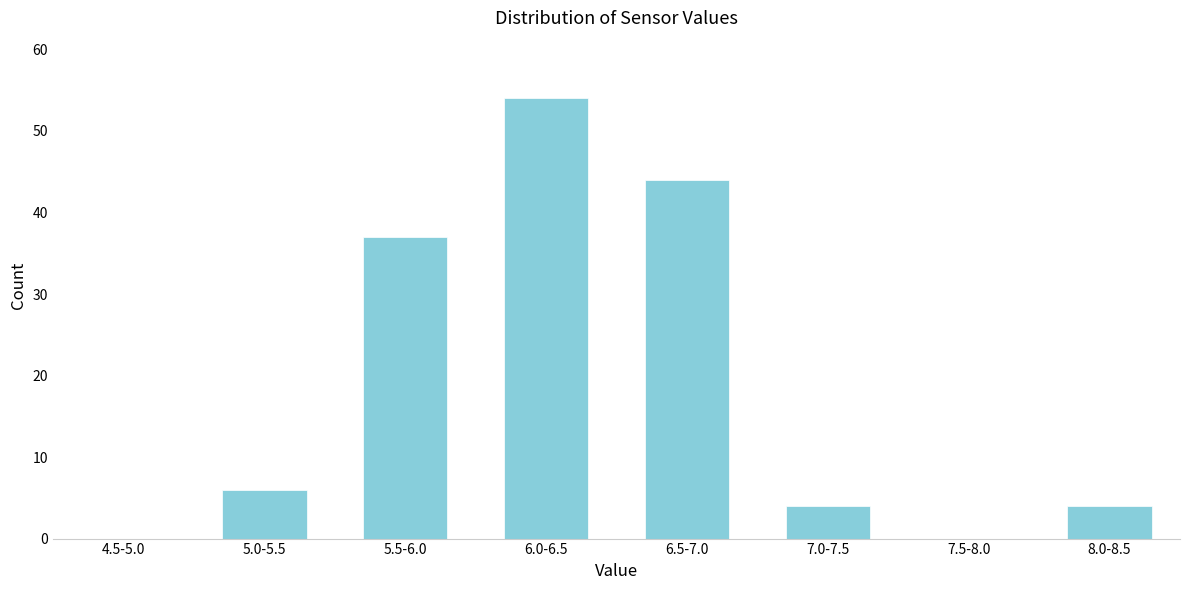

Reading left to right, what are all the values shown in this chart?

4.5-5.0=0	5.0-5.5=6	5.5-6.0=37	6.0-6.5=54	6.5-7.0=44	7.0-7.5=4	7.5-8.0=0	8.0-8.5=4